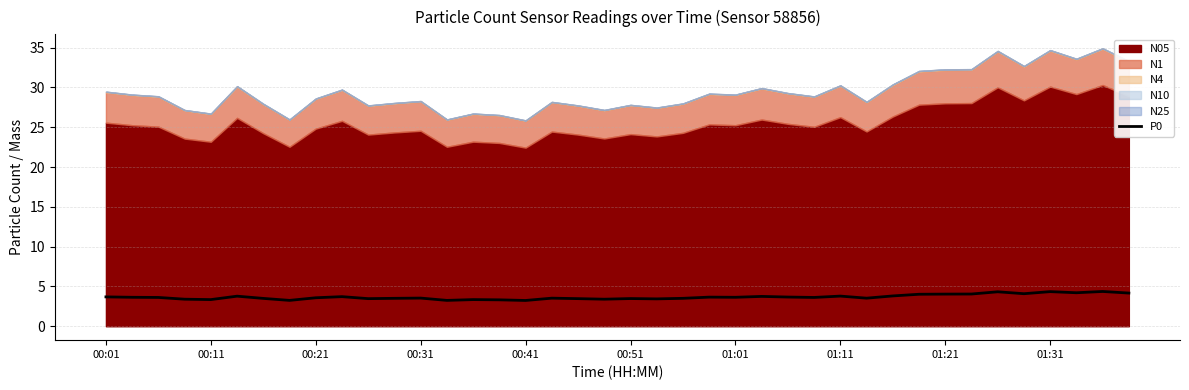

What is the average value?

3.7